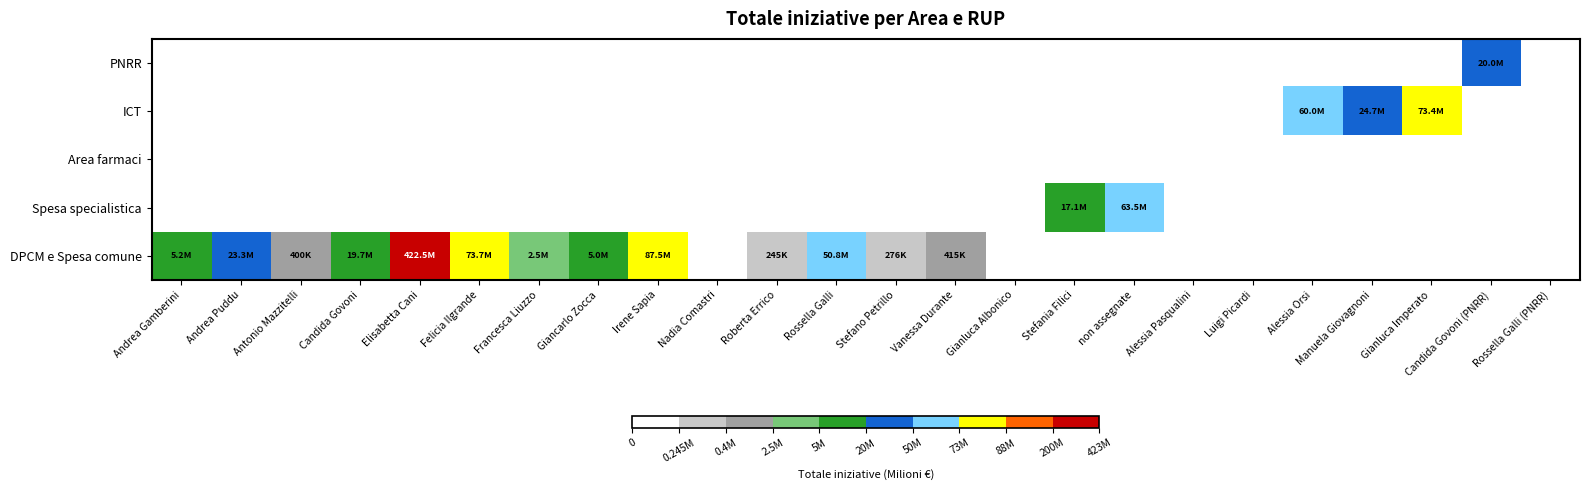

Count the number of data series in this chart.

5